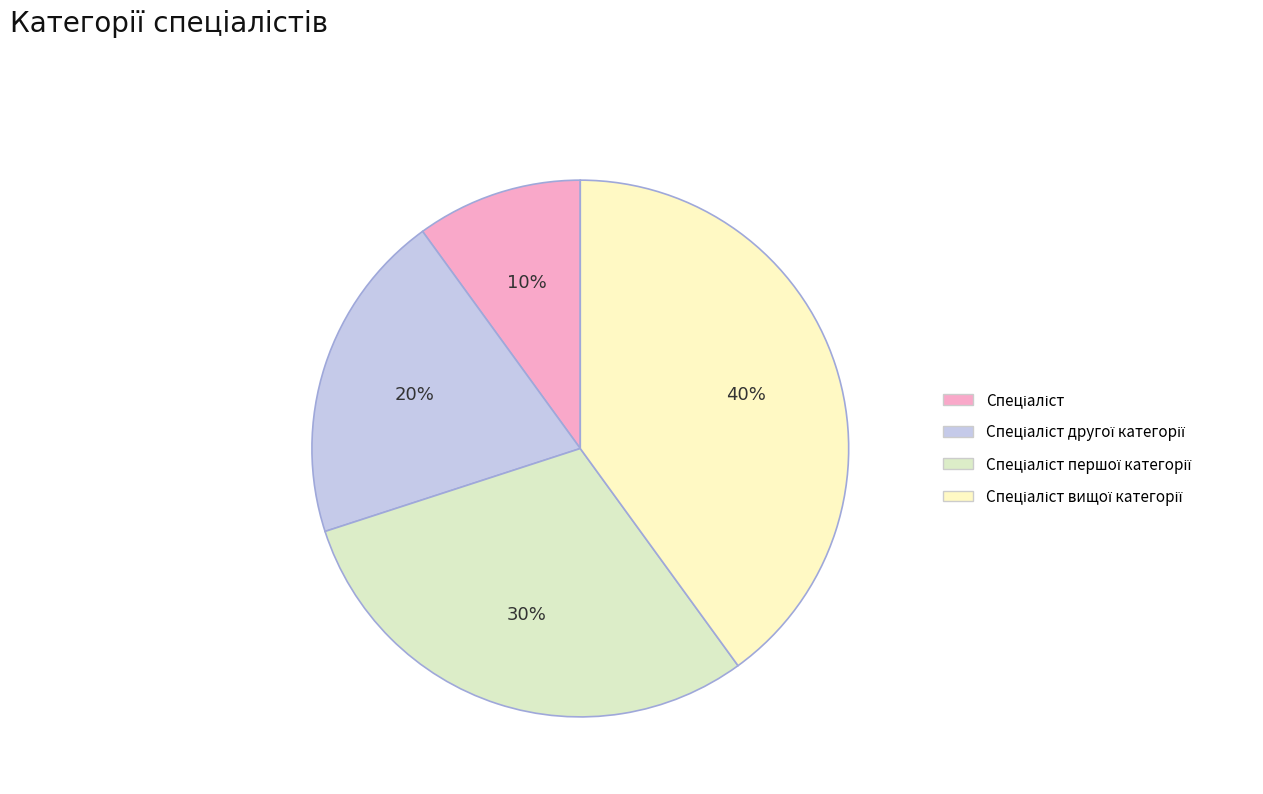

To the nearest percent, what is the average slice percentage?

25%